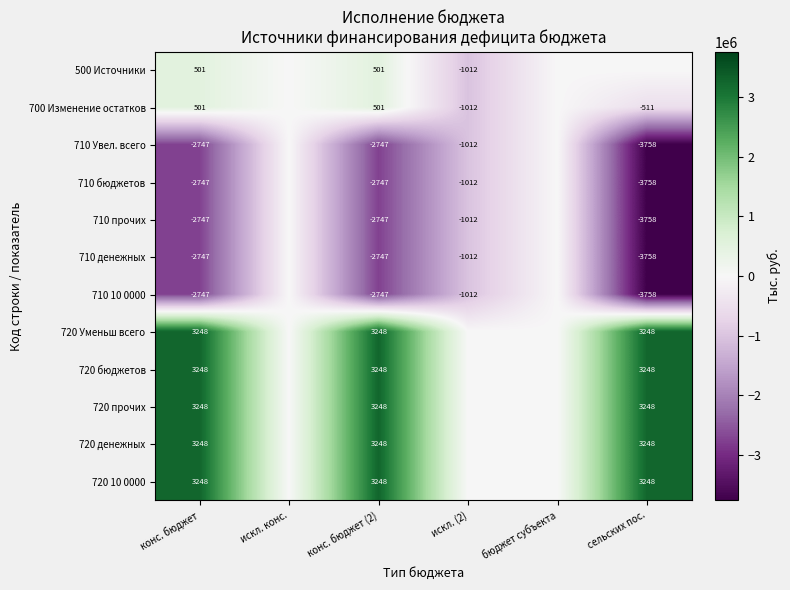

Which has a higher value, искл. (2) or бюджет субъекта?

бюджет субъекта